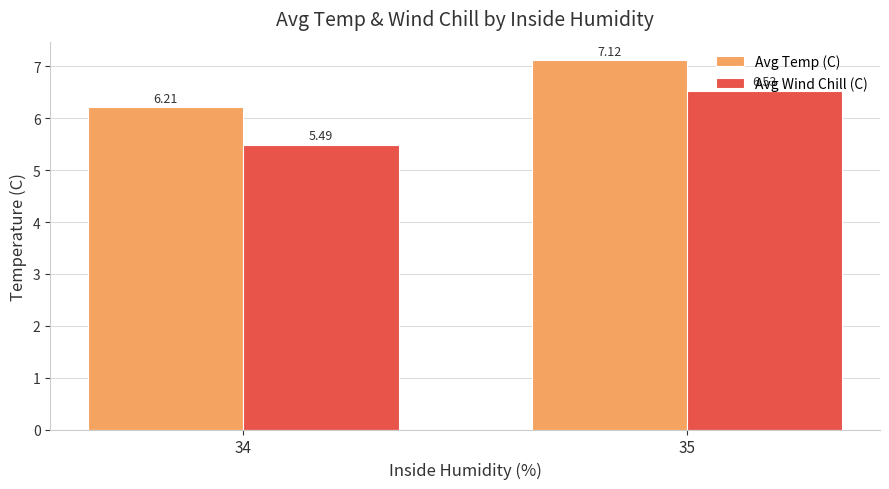

At which category does the chart reach its peak across all series?

35